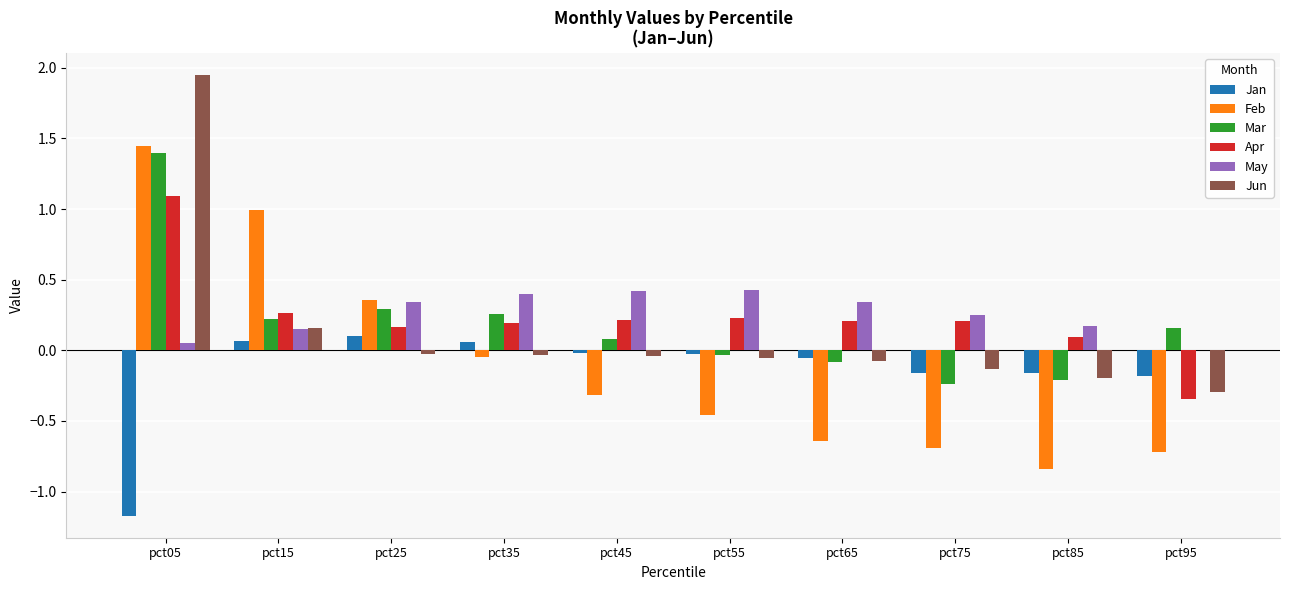

Is it true that Apr equals 0.2 at pct35?

True